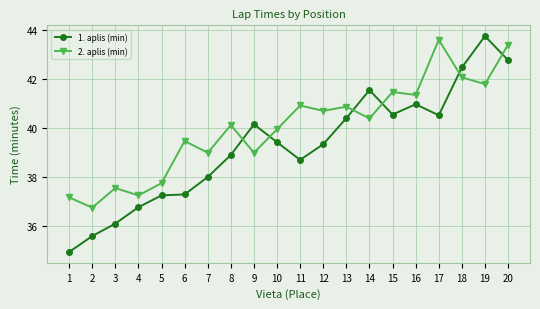

At how many categories does at least one series exceed 42?

4